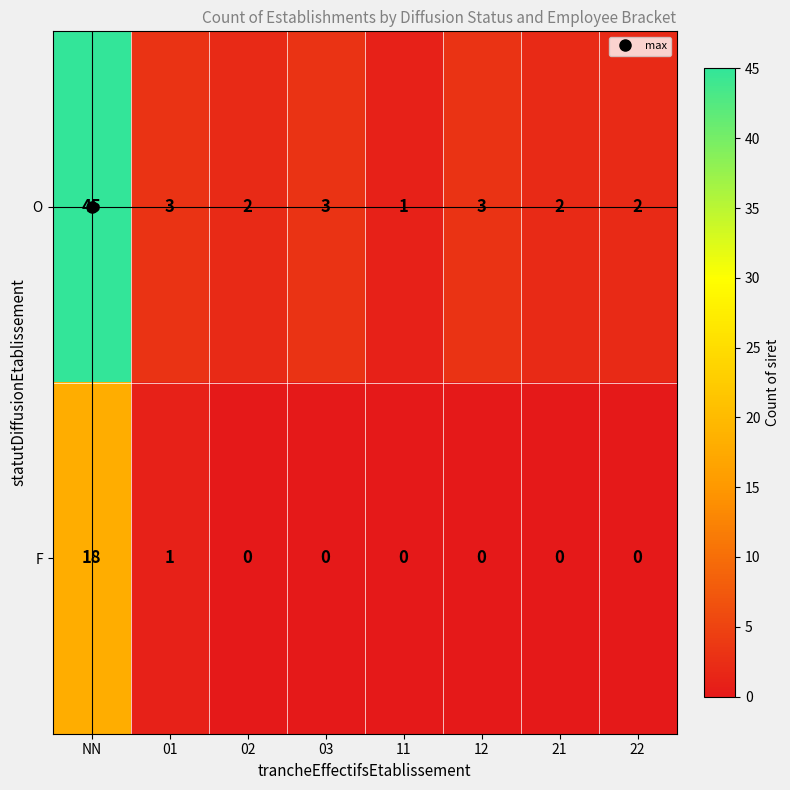

The F series shows 8 at 03. True or false?

False